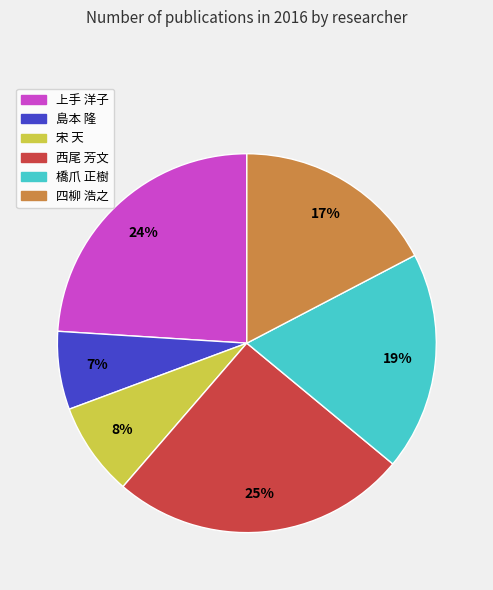

Do 橋爪 正樹 and 宋 天 together represent more than half of the pie?

No